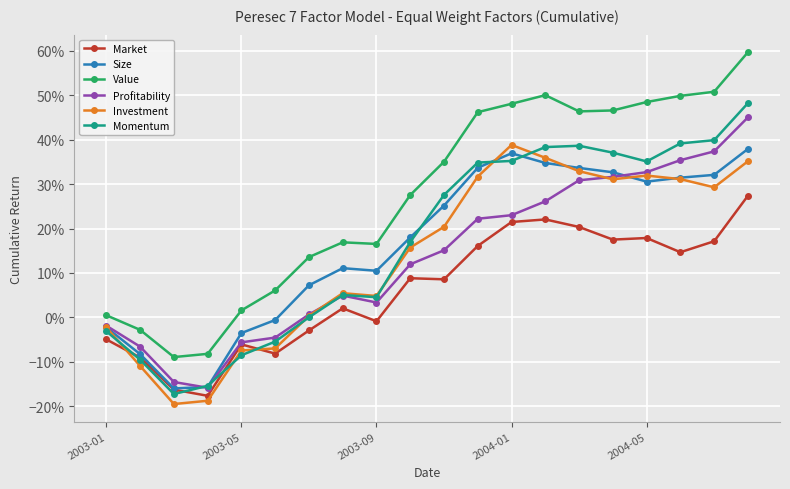

What are all the series names shown in the legend?

Market, Size, Value, Profitability, Investment, Momentum